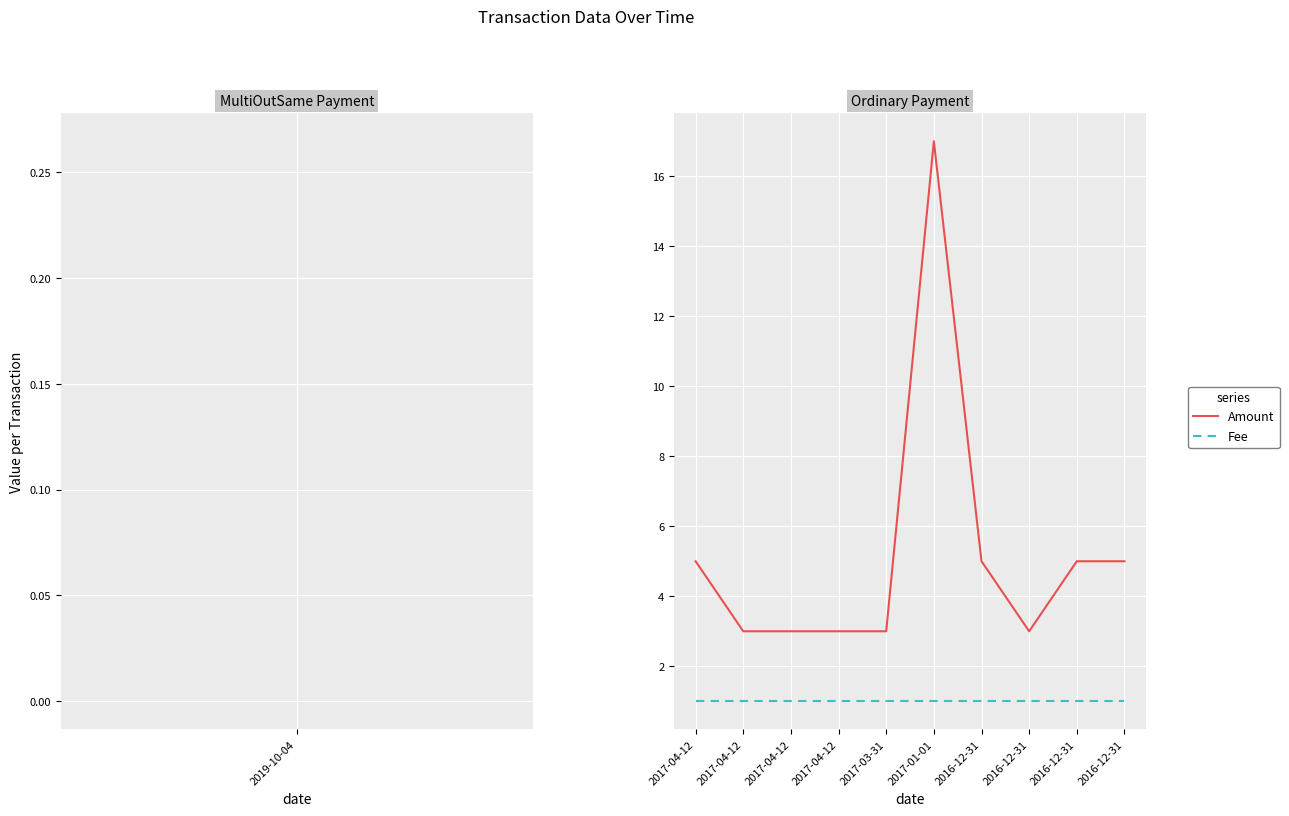

Does the chart display data point markers on the line(s)?

No